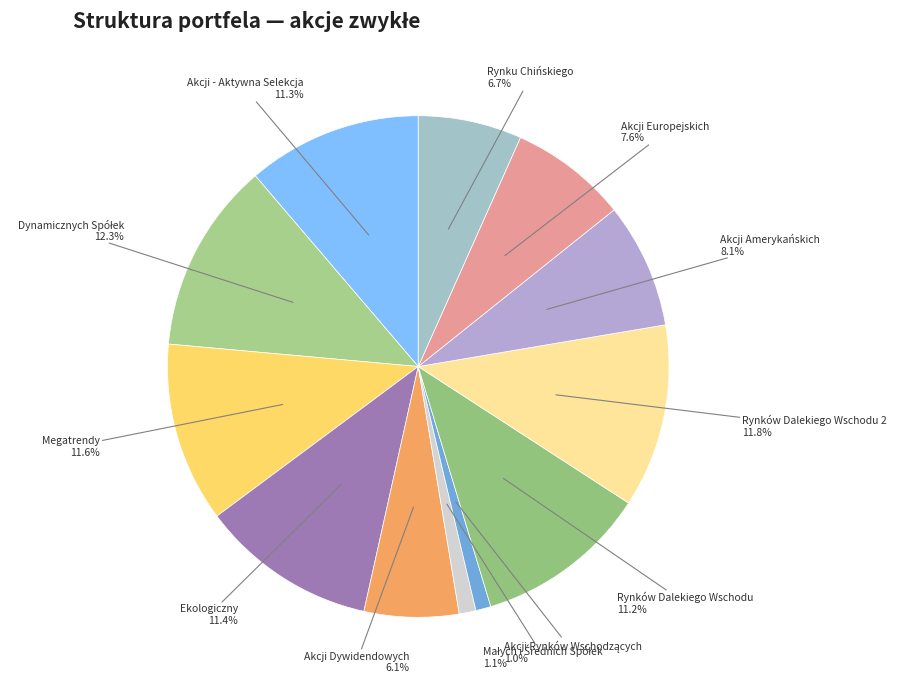

Is there a majority slice in this chart?

No